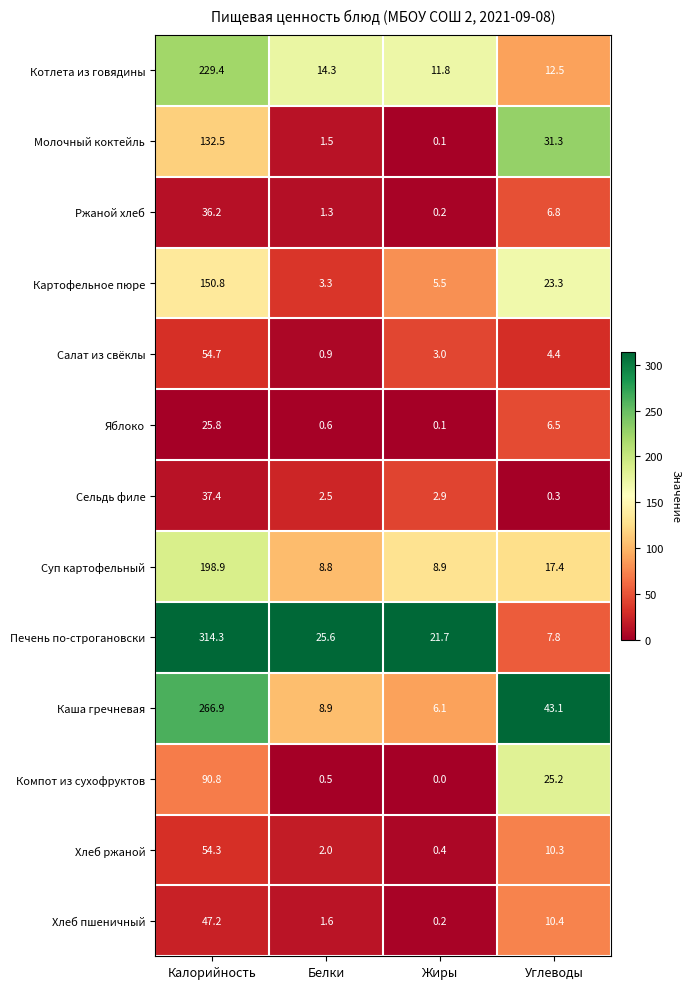

What is the difference between the maximum and minimum values in the Молочный коктейль series?

132.4